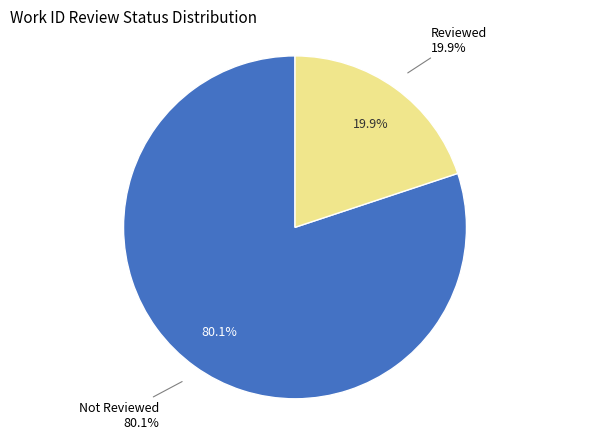

Is it true that 8846 is 35% of the pie?

False